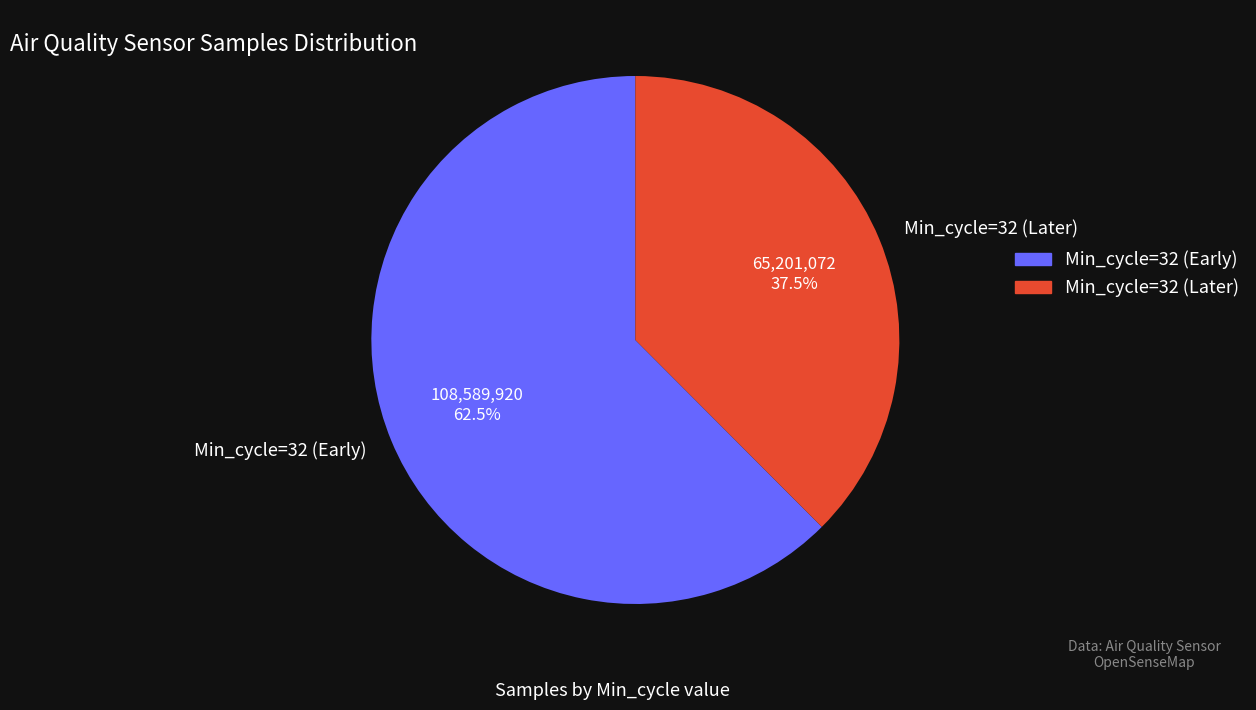

What percentage is NOT represented by Min_cycle=32 (Later)?

62.5%